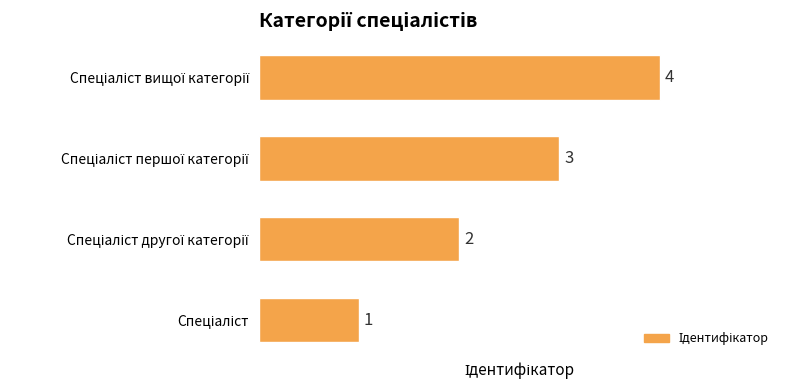

What is the difference between the maximum and minimum values?

3